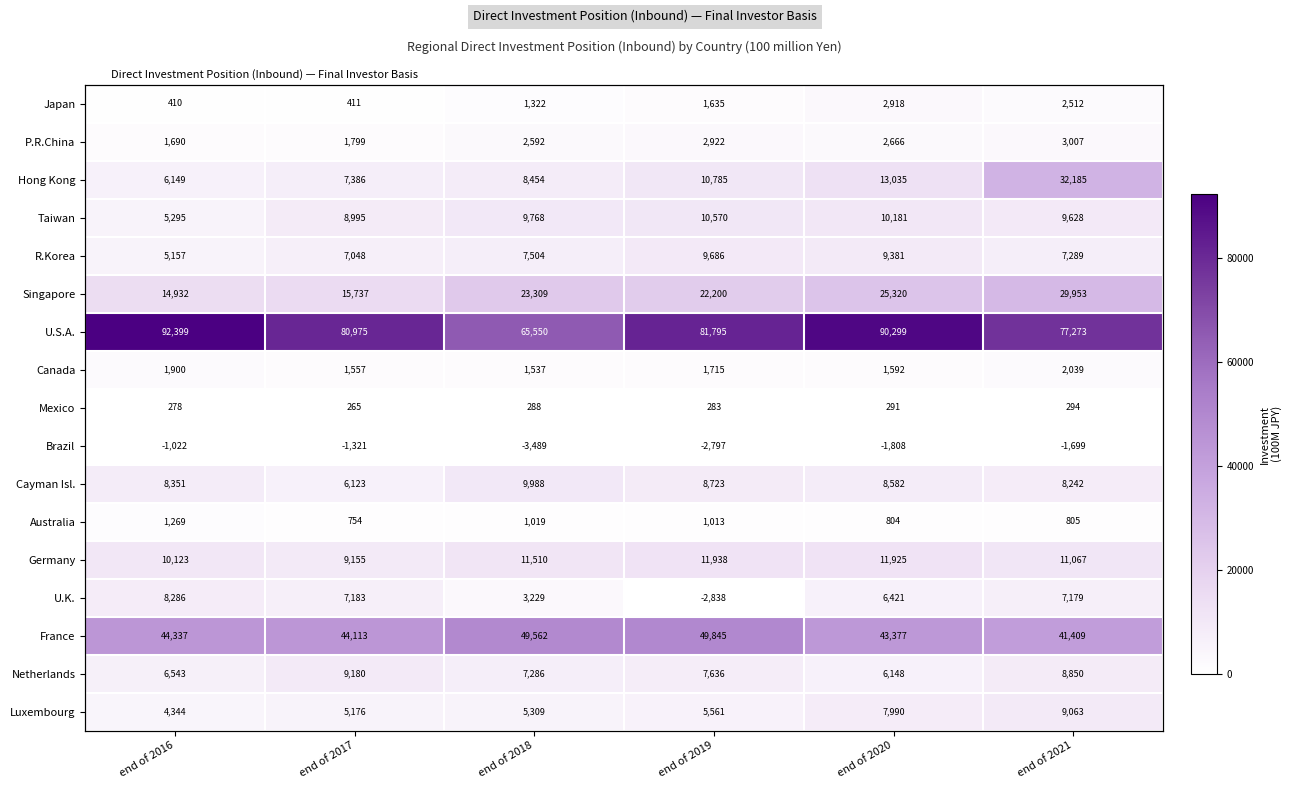

At which category is the sum across all series the highest?

end of 2021